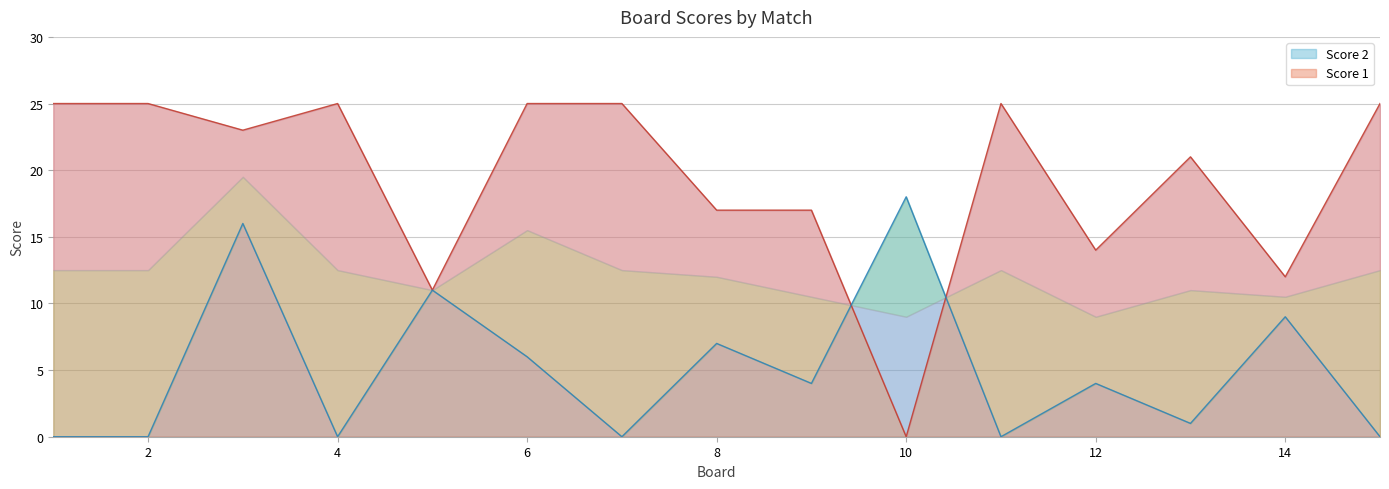

What is the greatest value displayed?

25